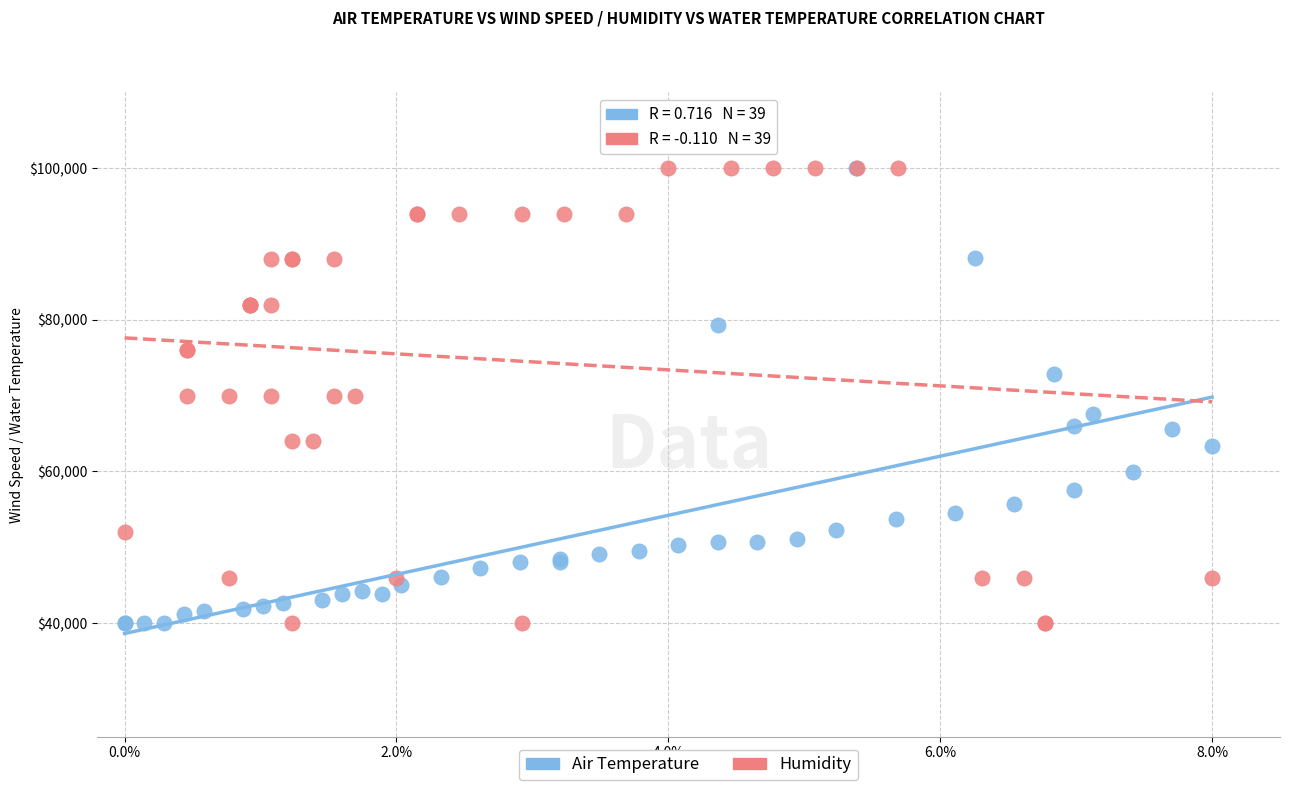

What are all the series names shown in the legend?

Air Temperature, Humidity